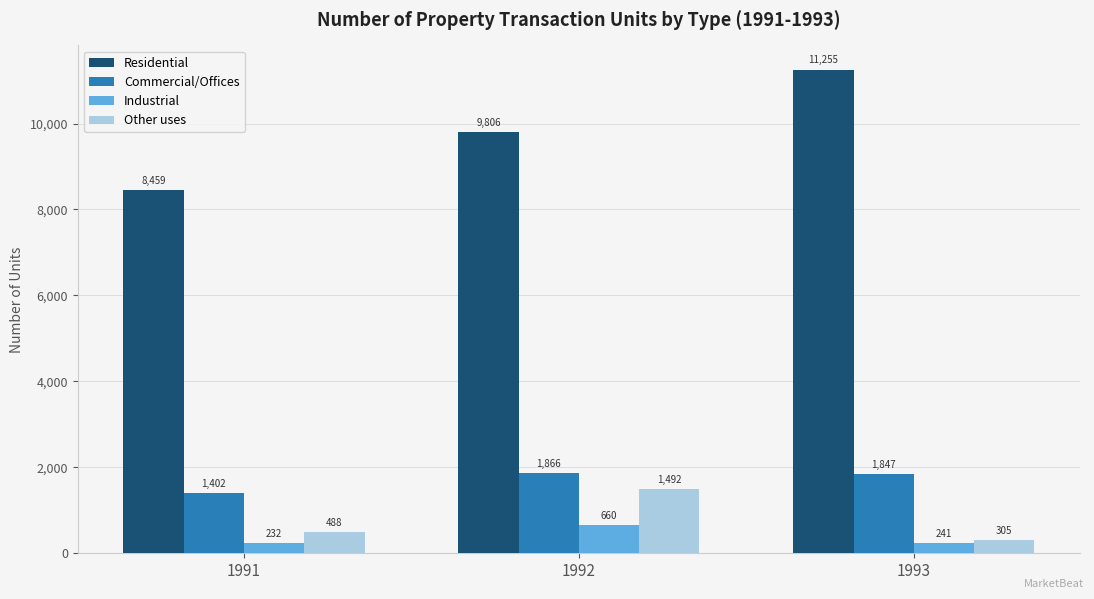

The Other uses series shows 1492 at 1992. True or false?

True